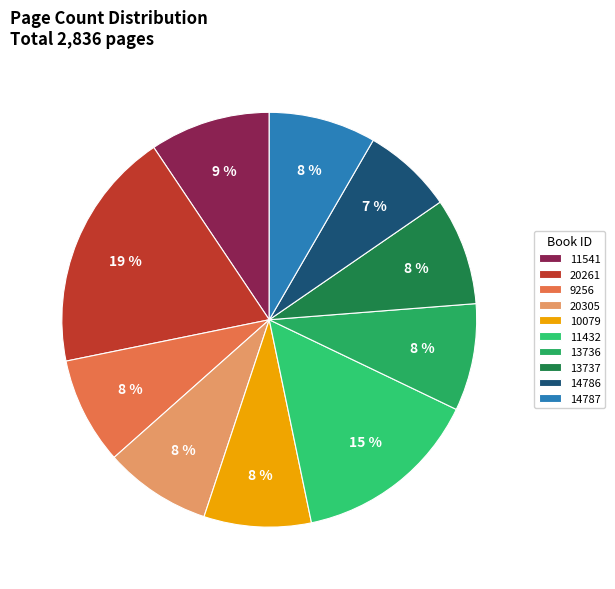

What is the ratio of the value at 11432 to the value at 20305?

1.8